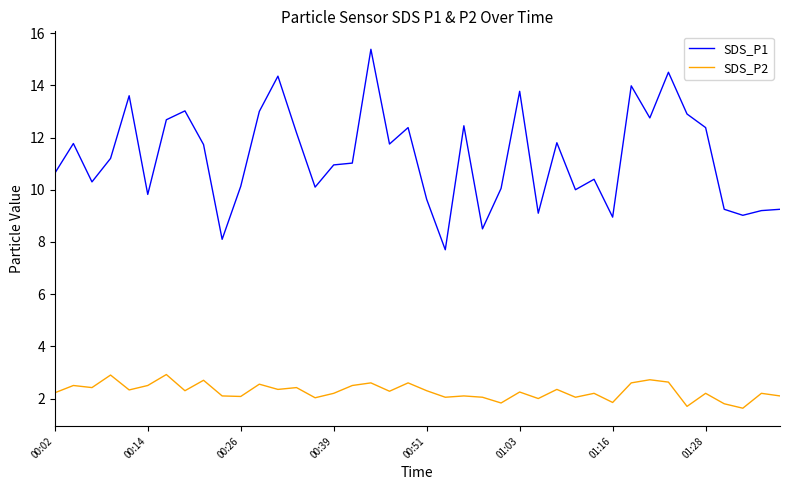

Which series has the widest spread of values?

SDS_P1